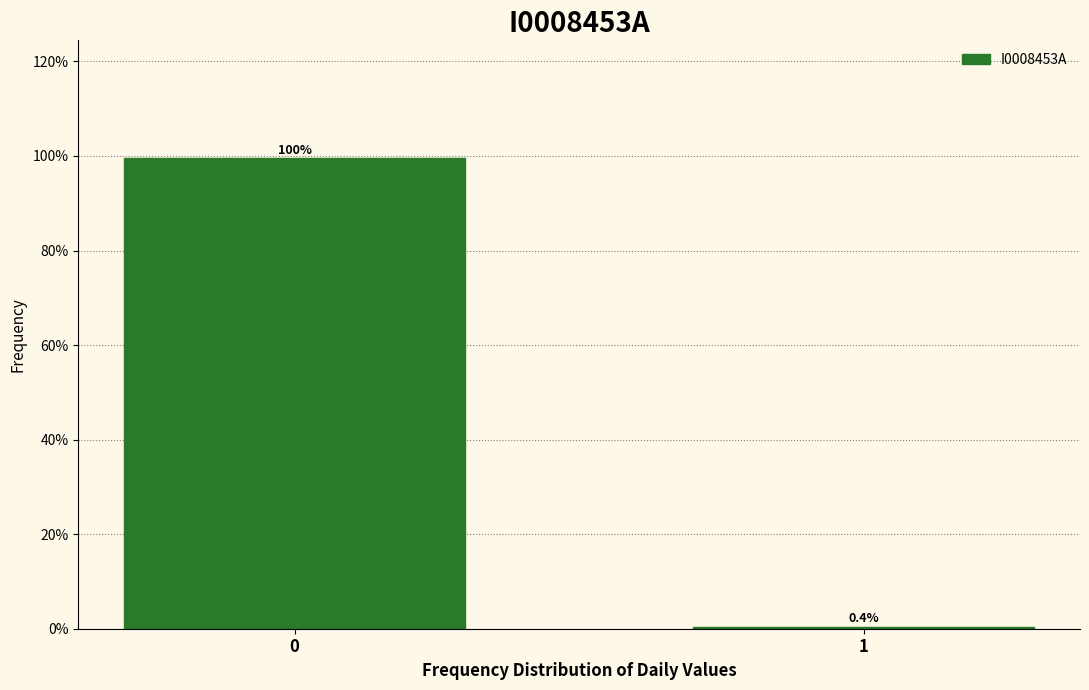

Reading left to right, extract all data points from this chart.

99.6	0.4